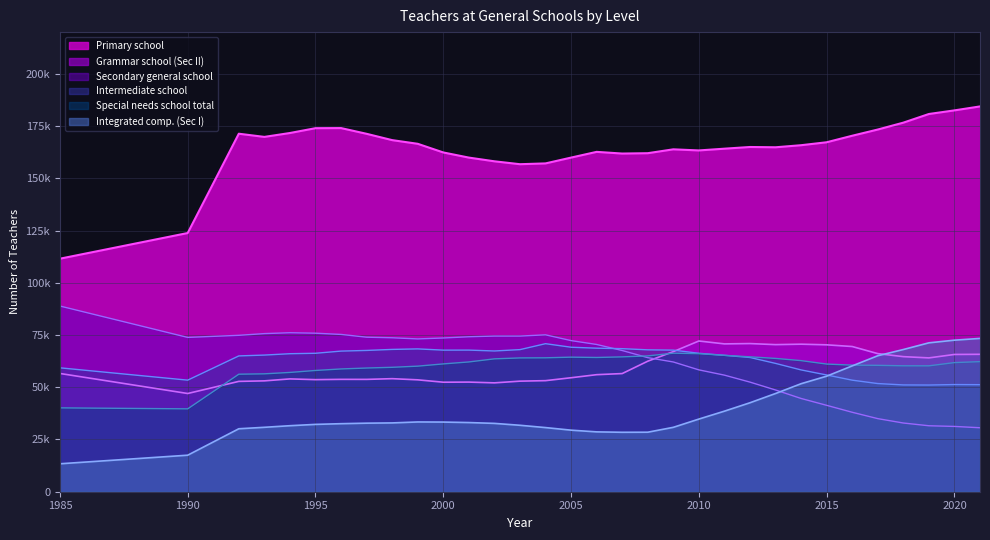

At which label is Secondary general school closest to 59753?

2010